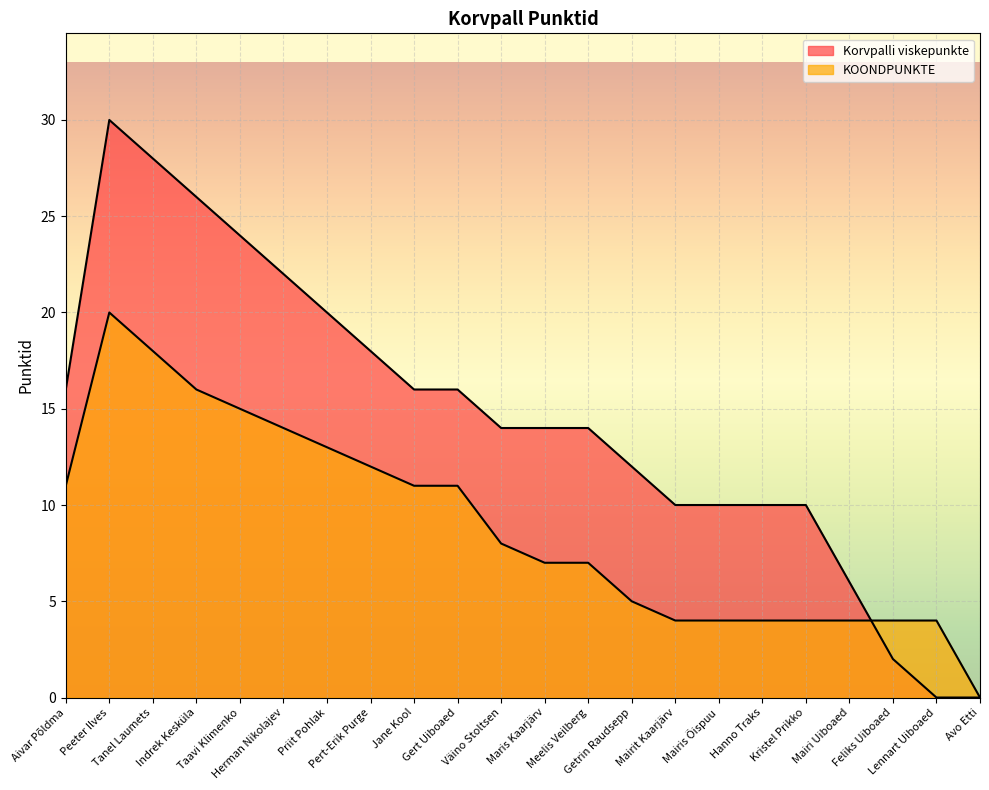

Is the value of KOONDPUNKTE at Meelis Veilberg greater than the value of Korvpalli viskepunkte at Kristel Prikko?

No